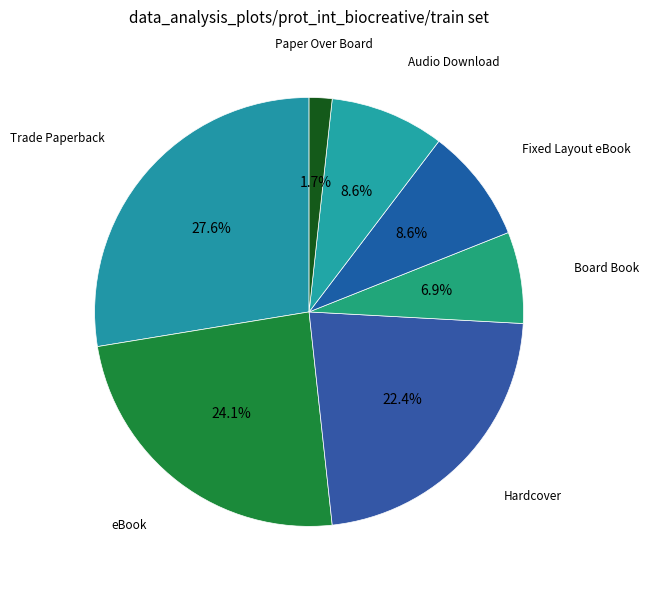

To the nearest percent, what percentage of the pie is Paper Over Board?

2%